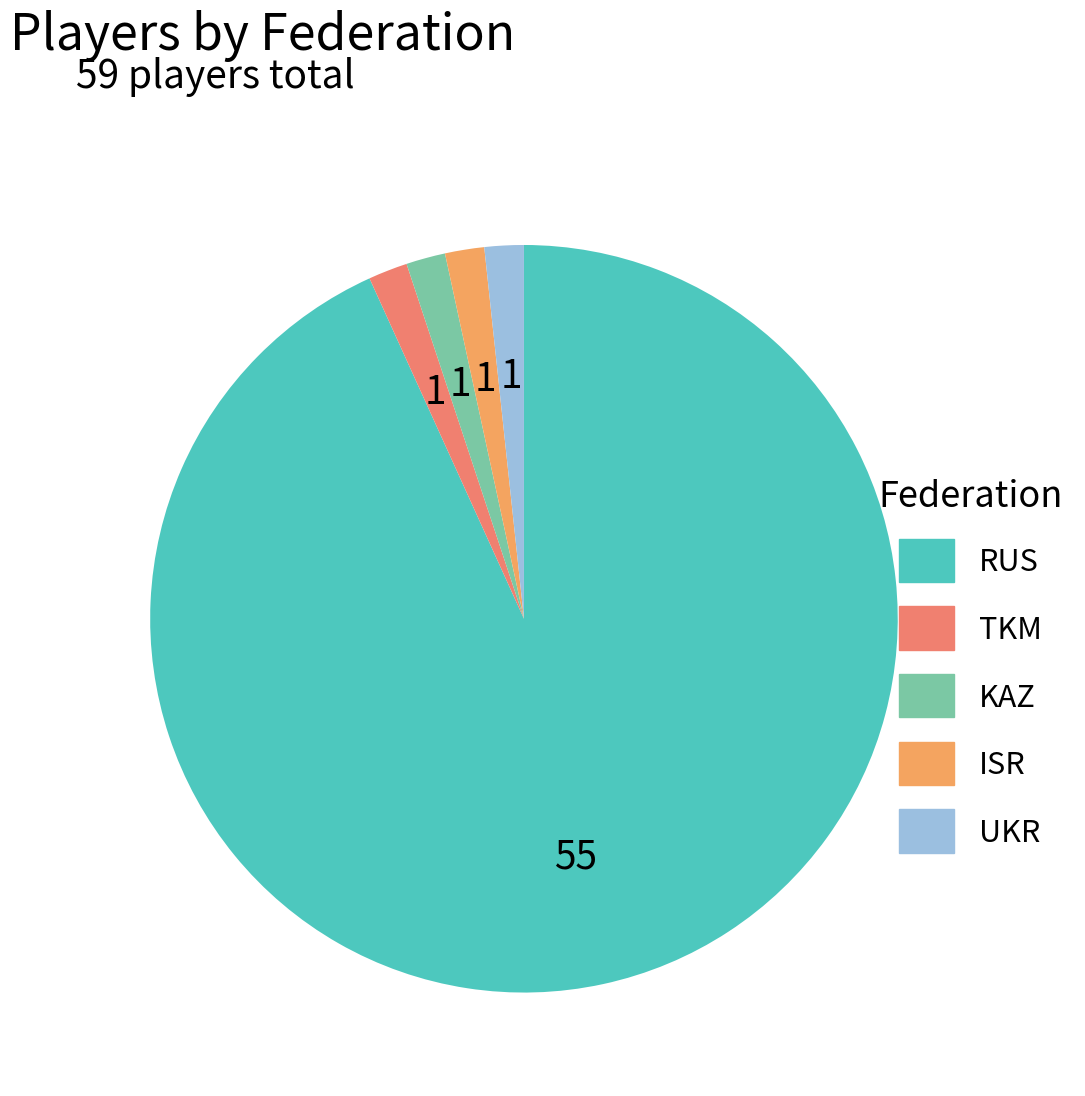

Count the number of slices in the pie.

5